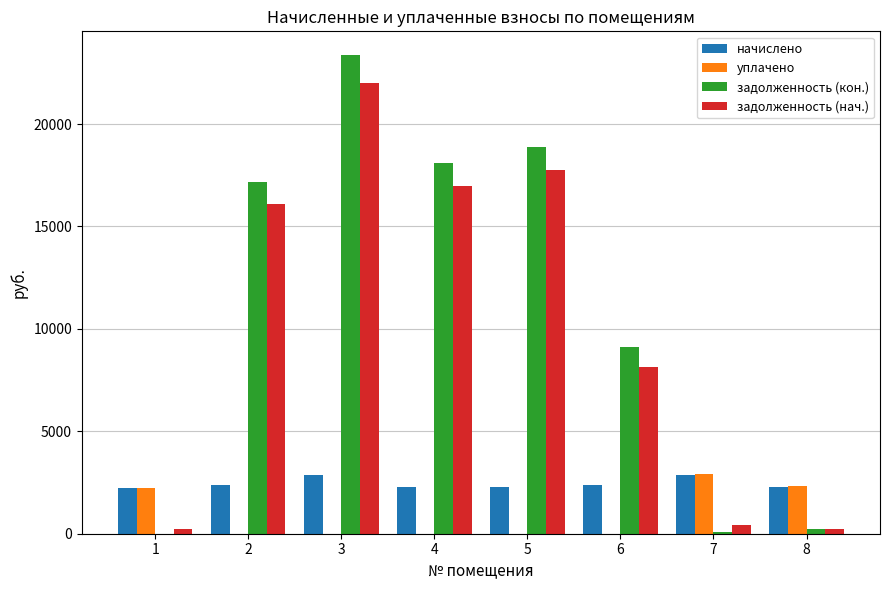

Which label corresponds to the largest value in the chart?

3